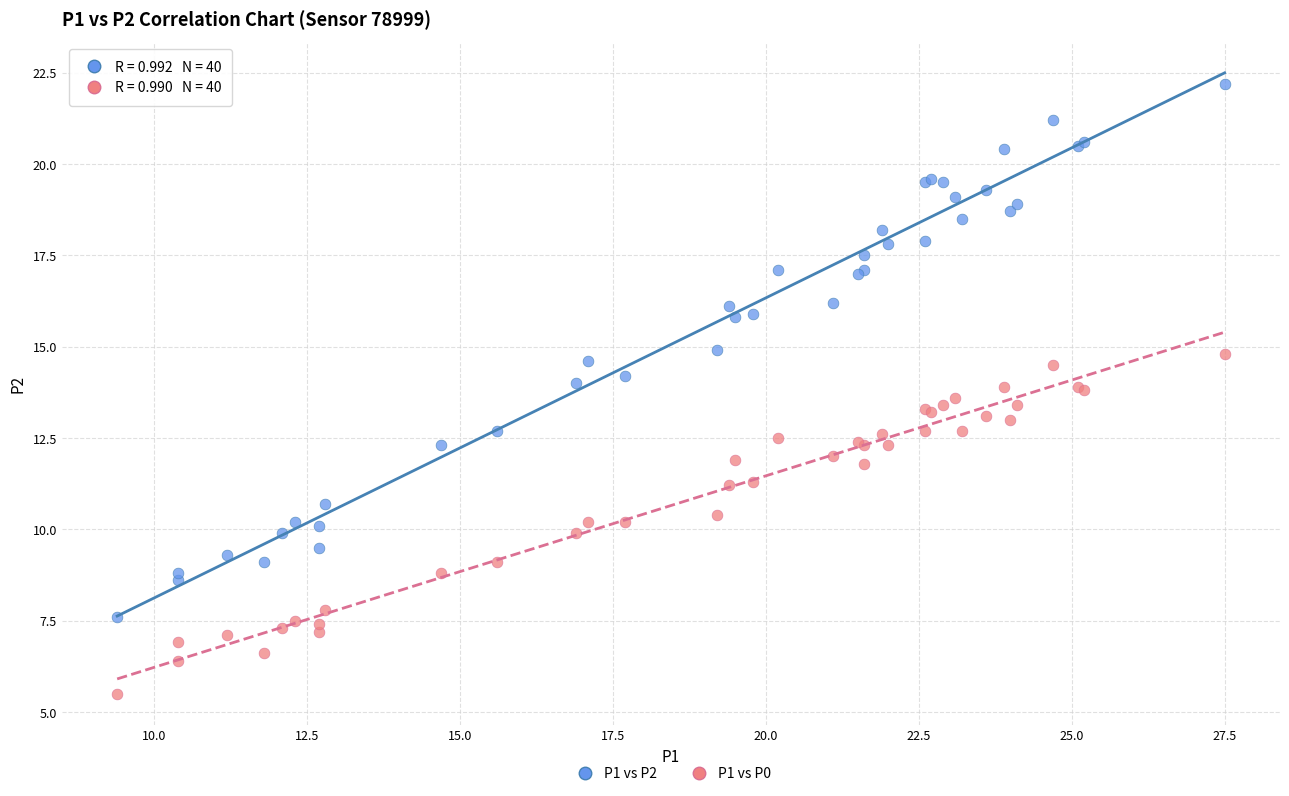

Which series contains the lowest Y value?

P1 vs P0